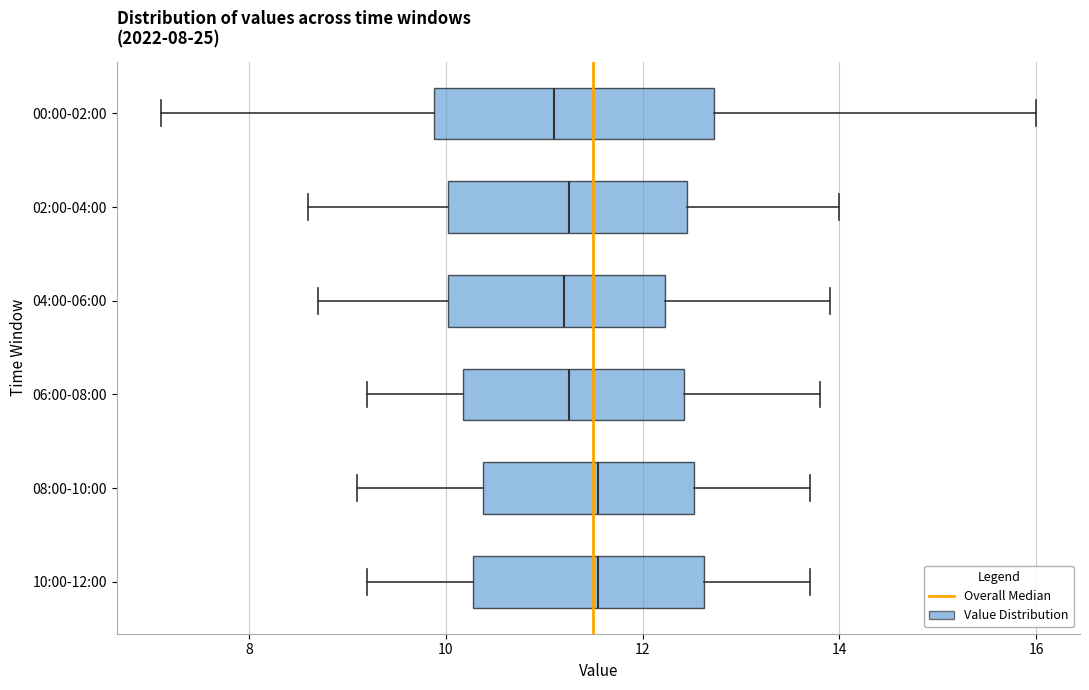

Where does the median line of the box for 04:00-06:00 sit on the x-axis? The values are not printed on the chart, so give them approximately, as read against the axis.

11.2